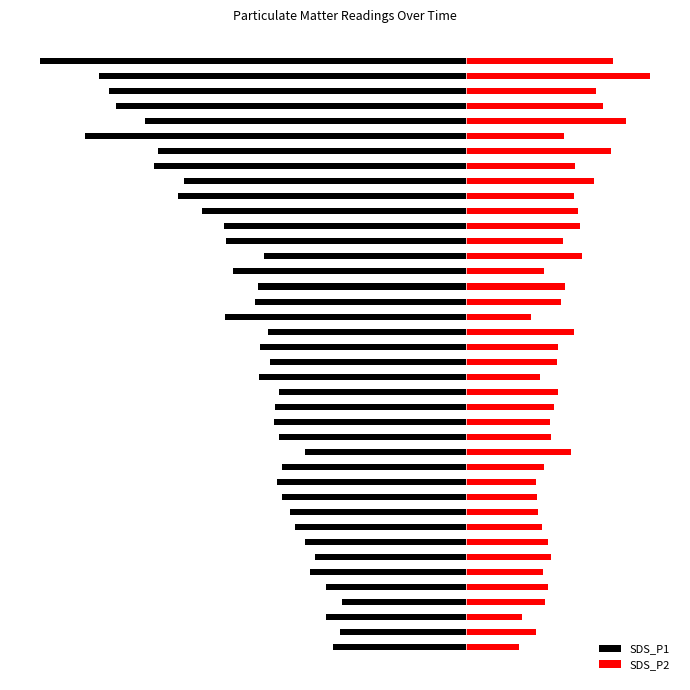

The SDS_P2 series shows 2.5 at 28. True or false?

True